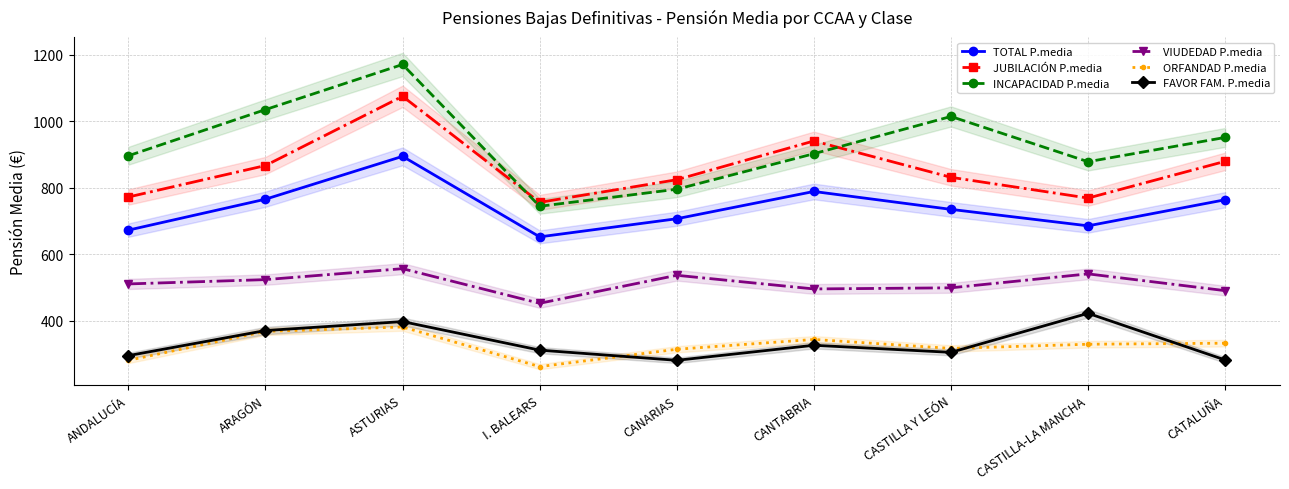

At which category is the sum across all series the highest?

ASTURIAS